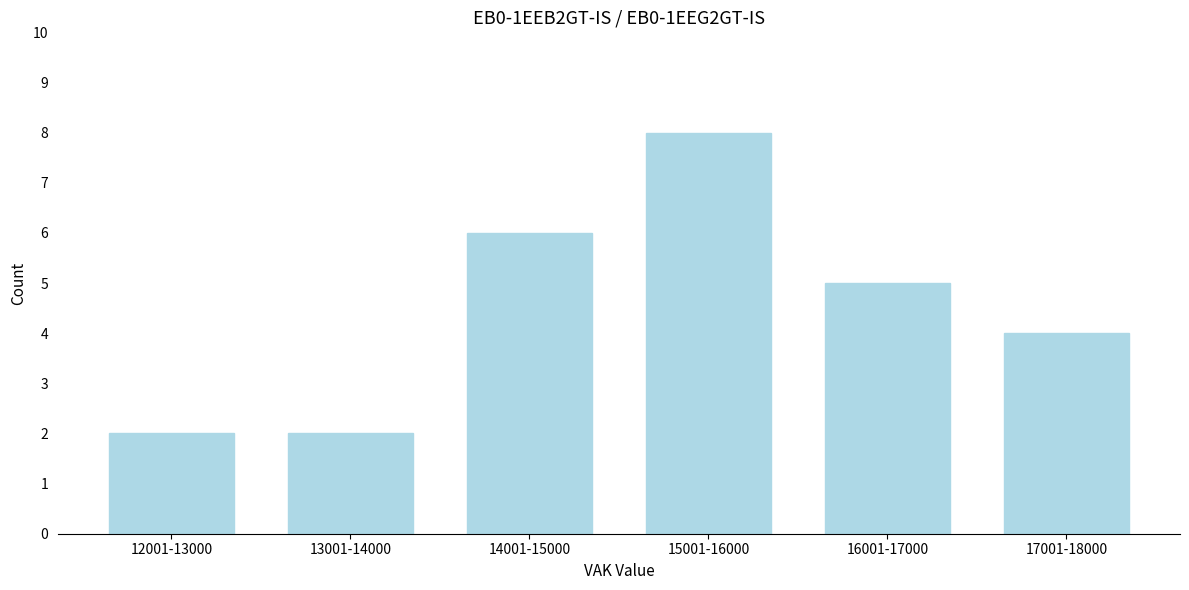

Reading left to right, extract all data points from this chart.

12001-13000=2	13001-14000=2	14001-15000=6	15001-16000=8	16001-17000=5	17001-18000=4